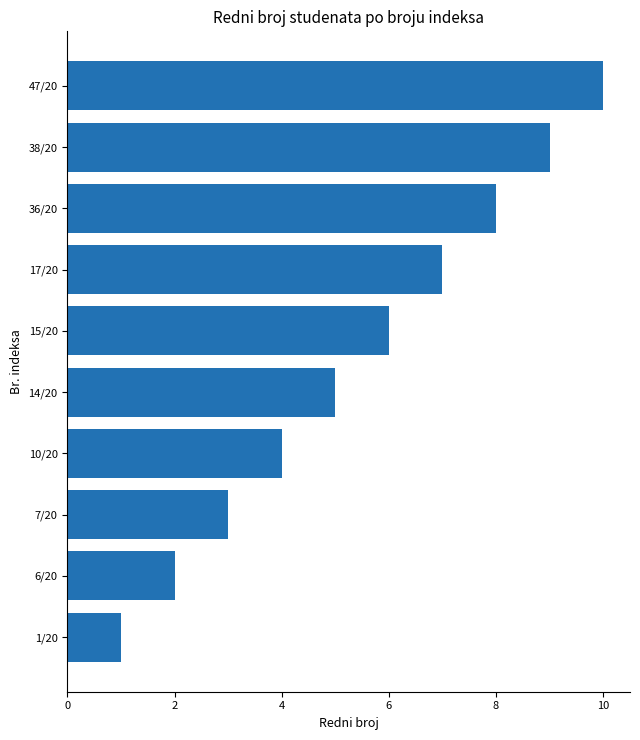

List the labels in order of value, largest first.

47/20, 38/20, 36/20, 17/20, 15/20, 14/20, 10/20, 7/20, 6/20, 1/20